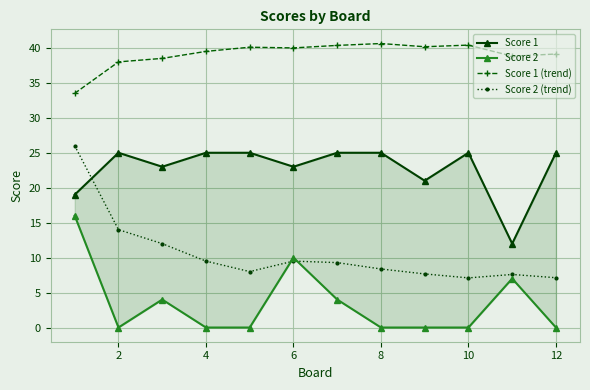

True or false: Score 2 (trend) and Score 1 (trend) intersect in this chart.

False